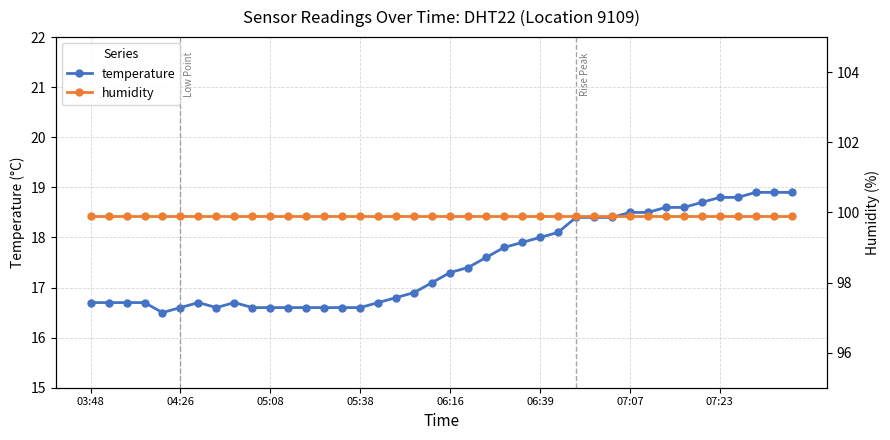

True or false: temperature and humidity cross at least once.

False